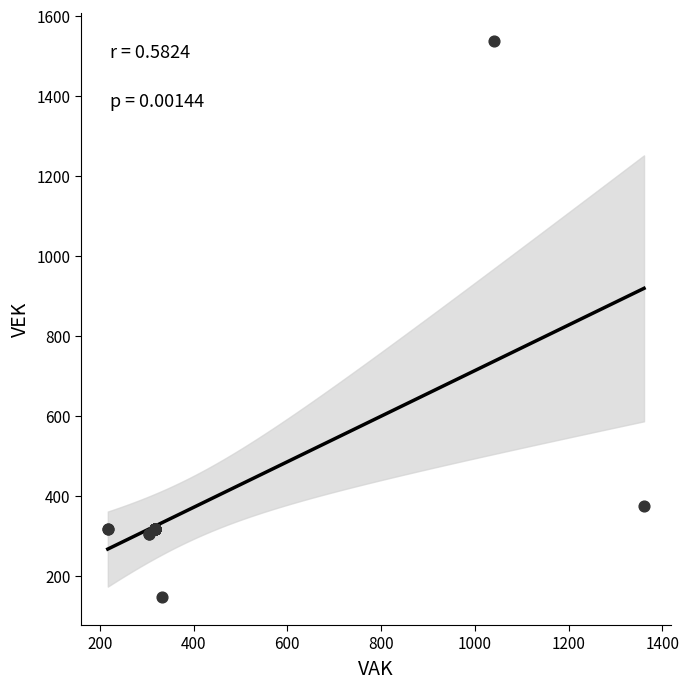

What Y value in the scatter plot is closest to 842?

376